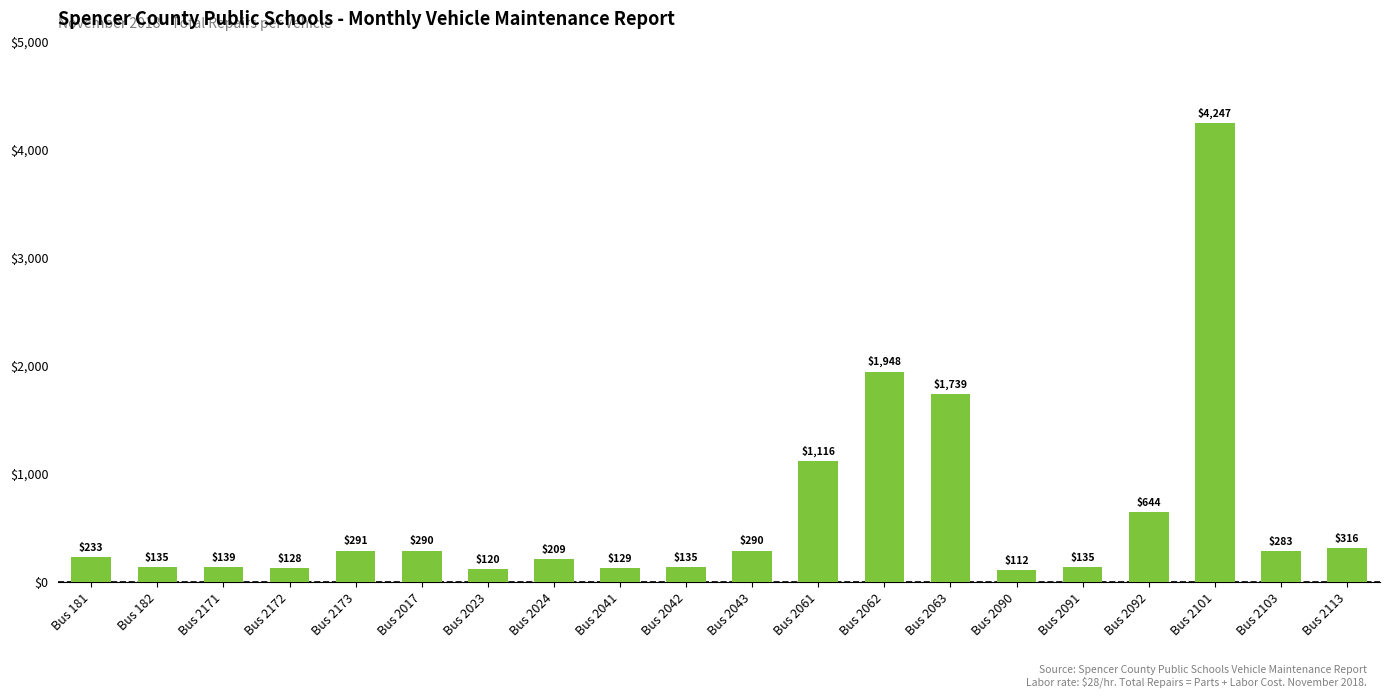

What position from the right is Bus 2017?

15